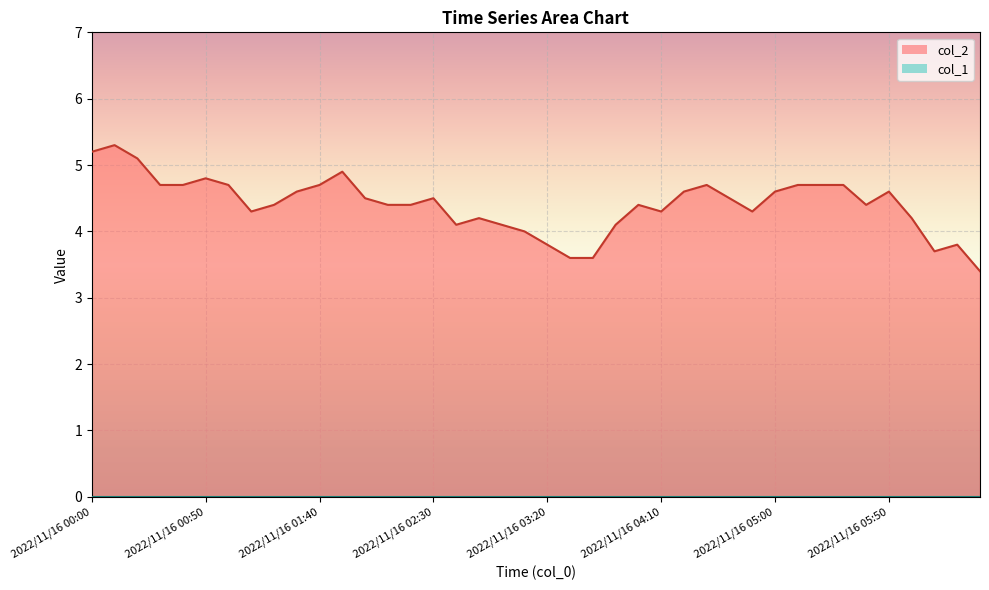

The value at 2022/11/16 00:50 is 2.2. True or false?

False